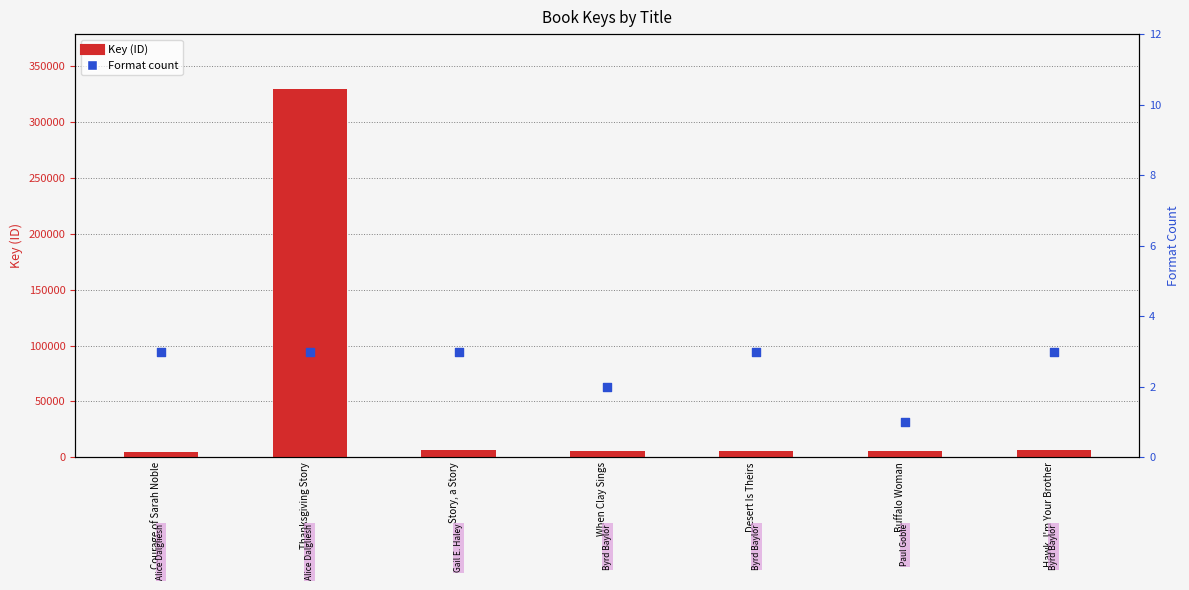

What are all the series names shown in the legend?

Key (ID), Format count